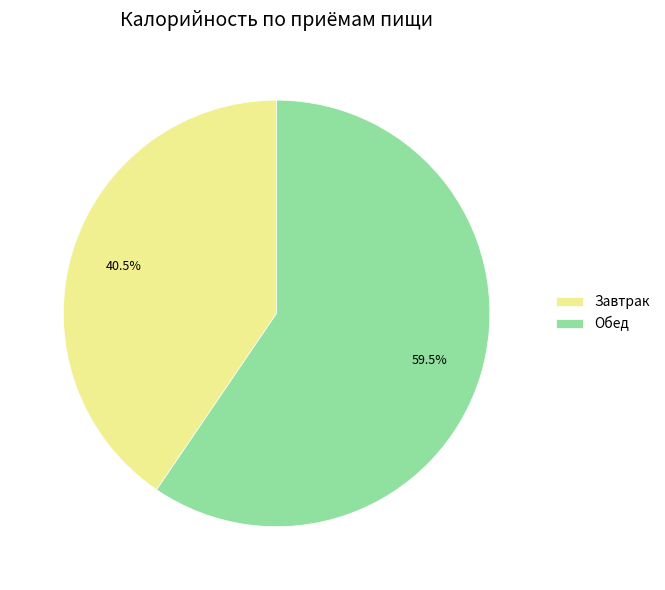

Do Завтрак and Обед together represent more than half of the pie?

Yes